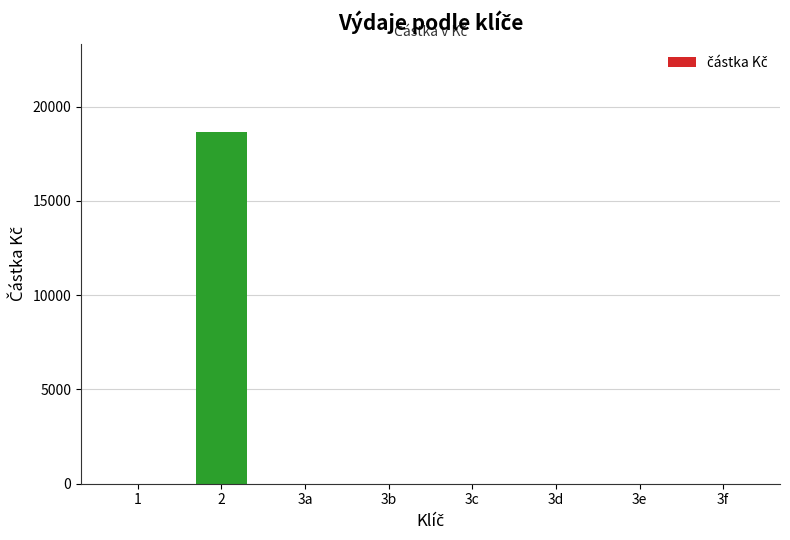

What is the sum of the values at 2 and 3a?

18678.5